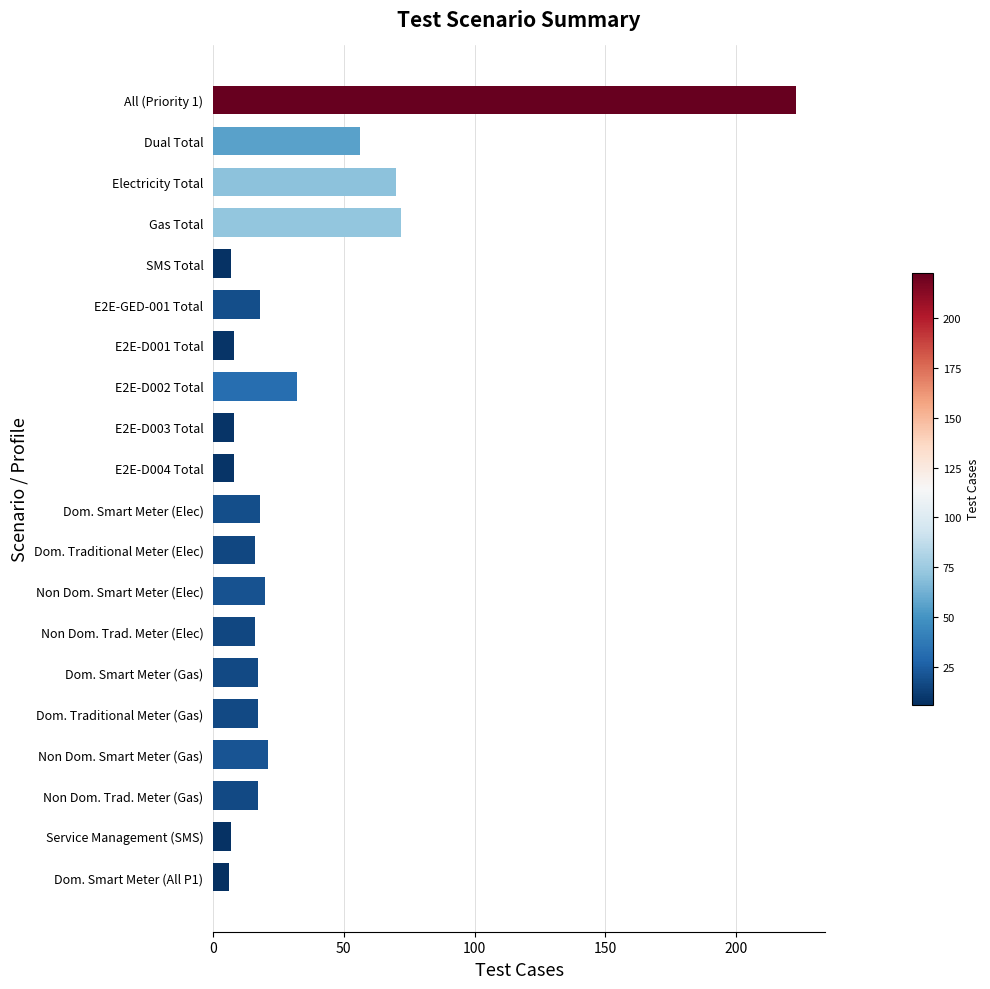

What is the difference between the second highest and minimum values?

66